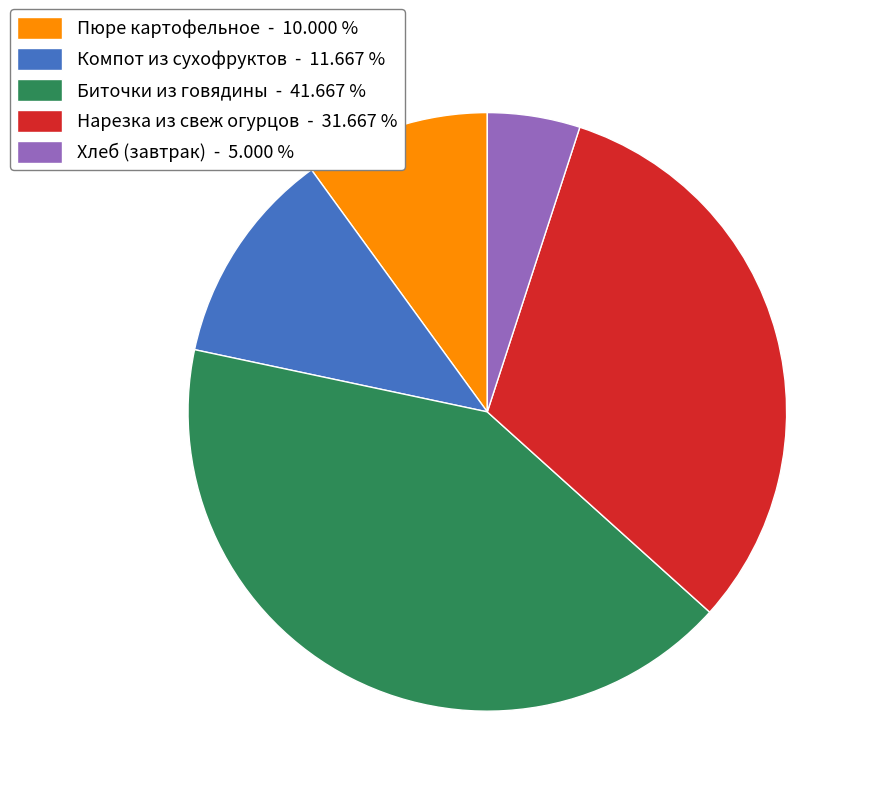

Which category has the biggest portion of the pie?

Биточки из говядины